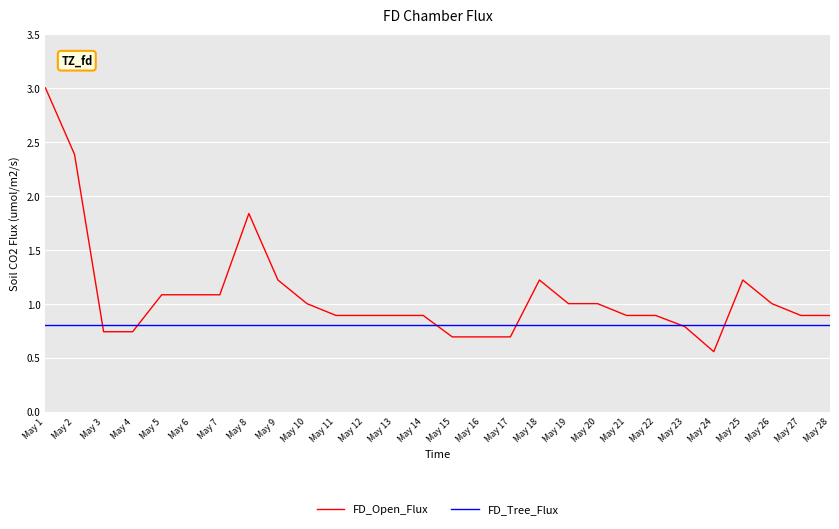

What is the spread (max minus min) of values at May 18?

0.4